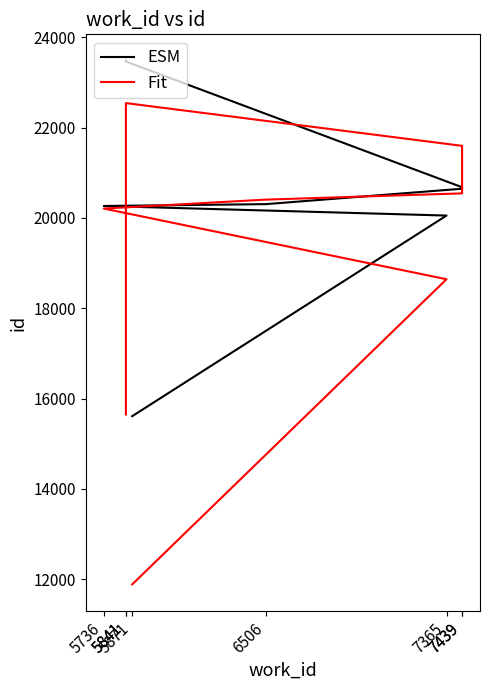

True or false: Fit has a value of 33404.5 at 6506.

False